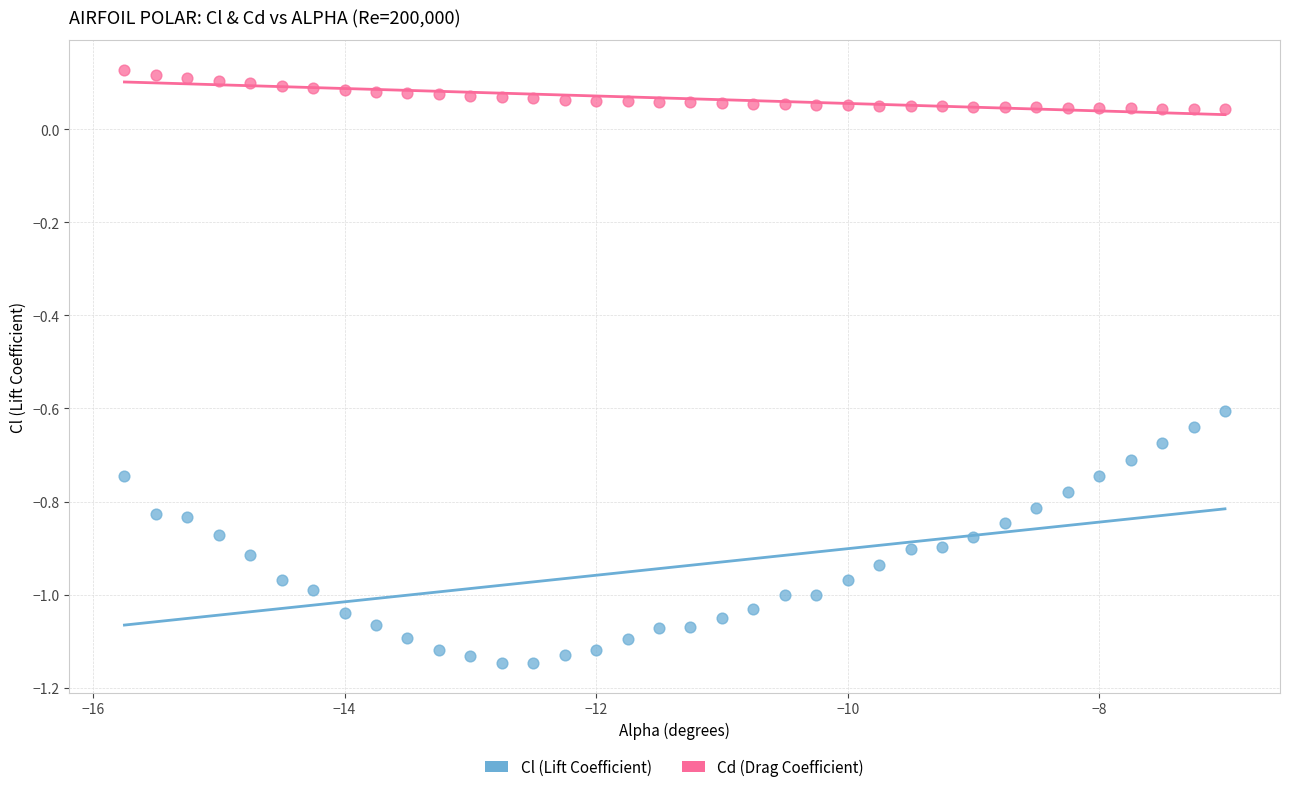

Which series has the largest Y range (max minus min)?

Cl (Lift Coefficient)